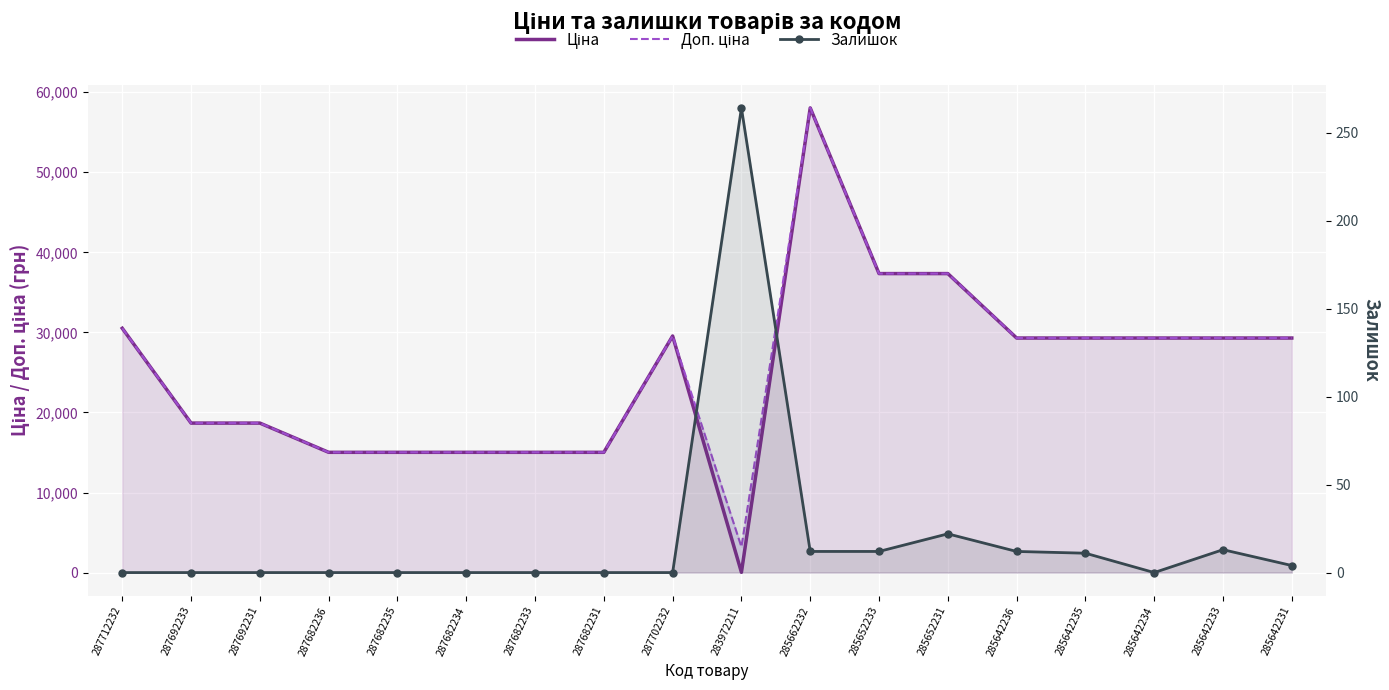

Where is the first local minimum for Доп. ціна?

283972211